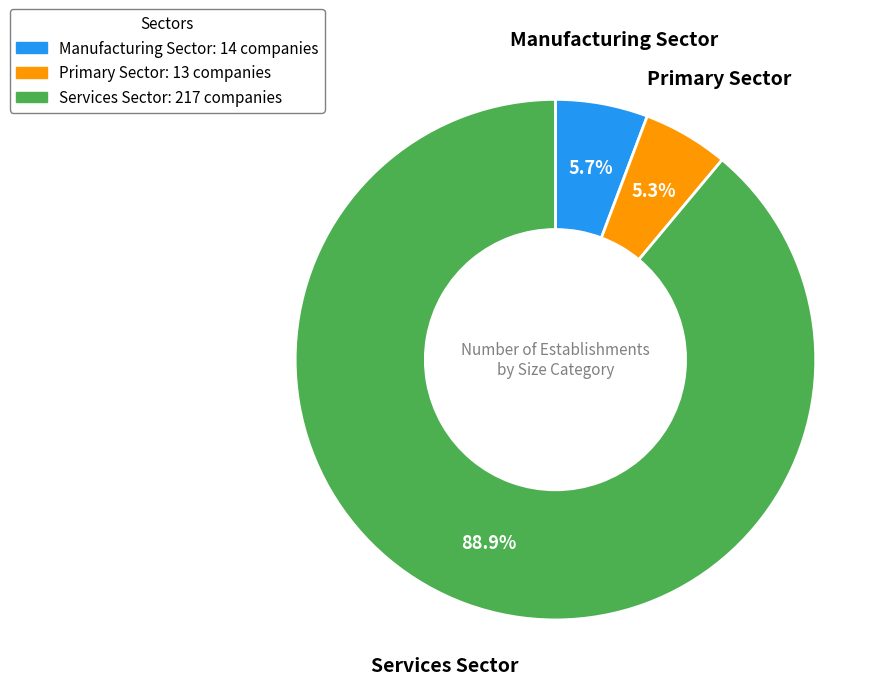

How many segments does this pie chart have?

3